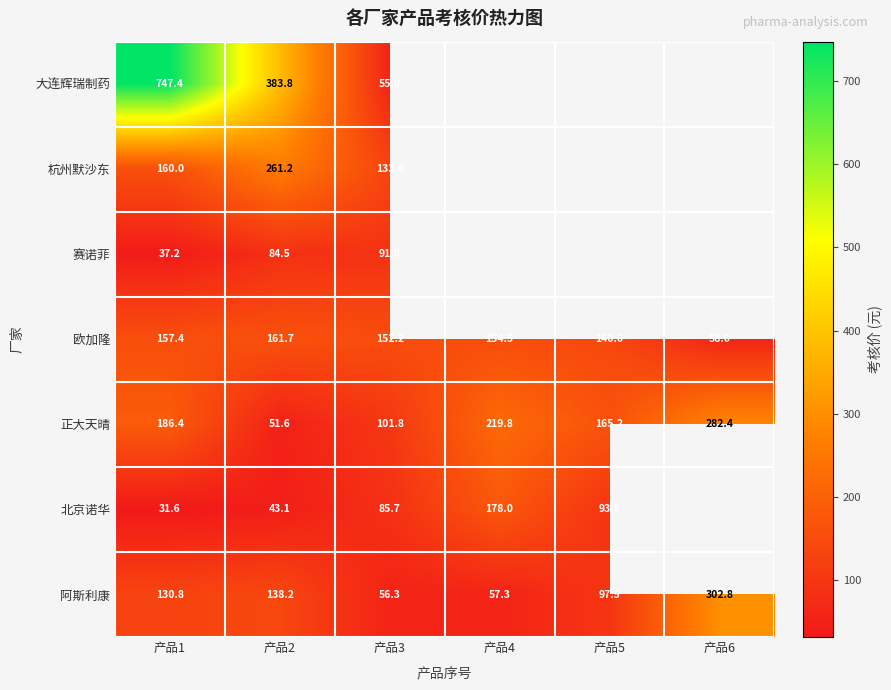

What is the lowest value of the 正大天晴 series?

51.6